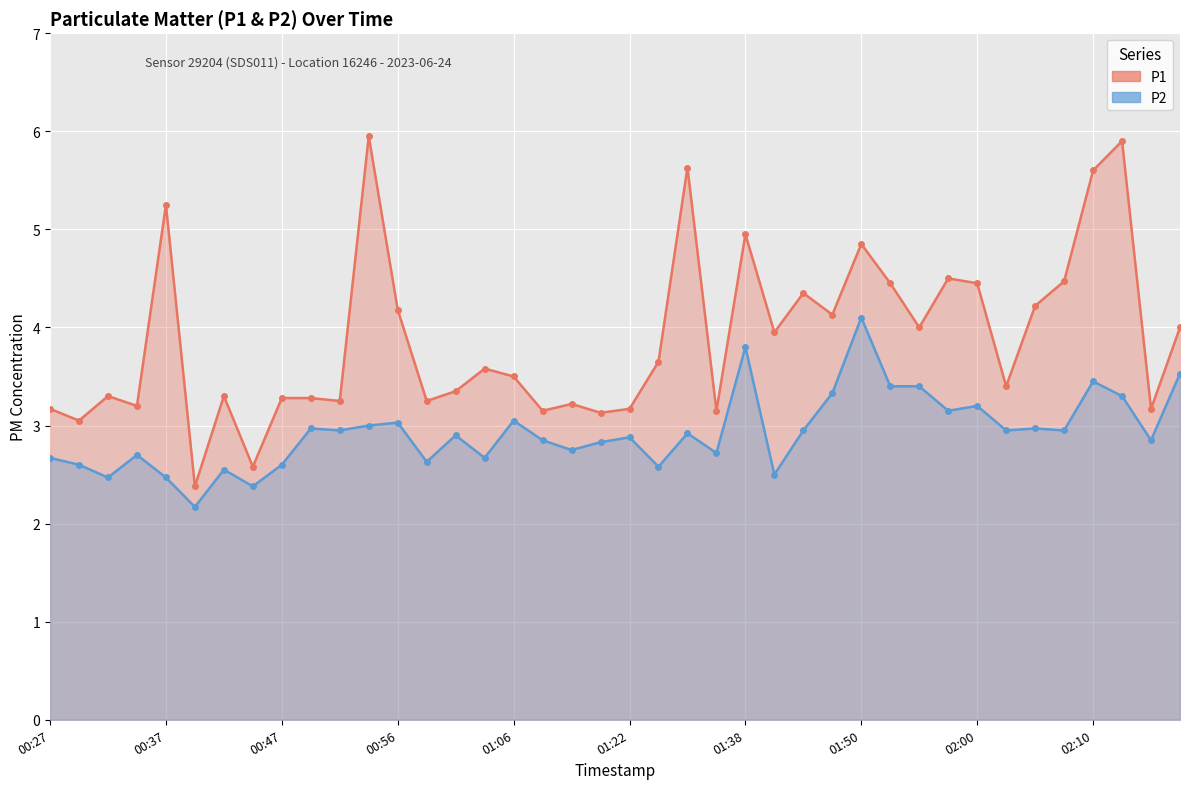

What is the value of the P2 point at the 36th from the left?

3.0